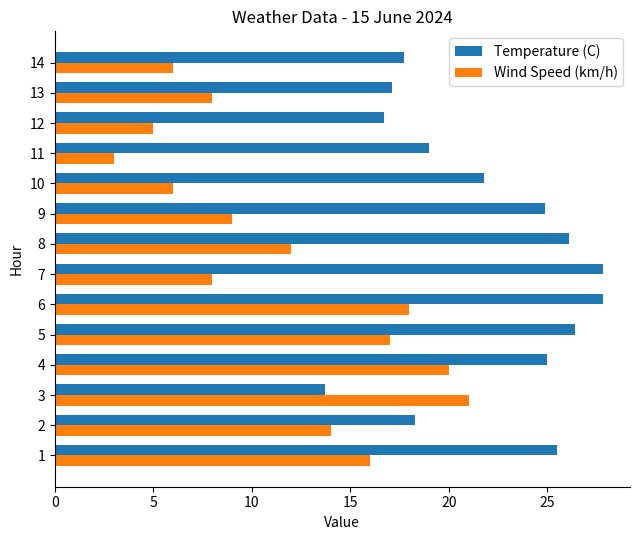

What is the sum of all Wind Speed (km/h) values?

163.0